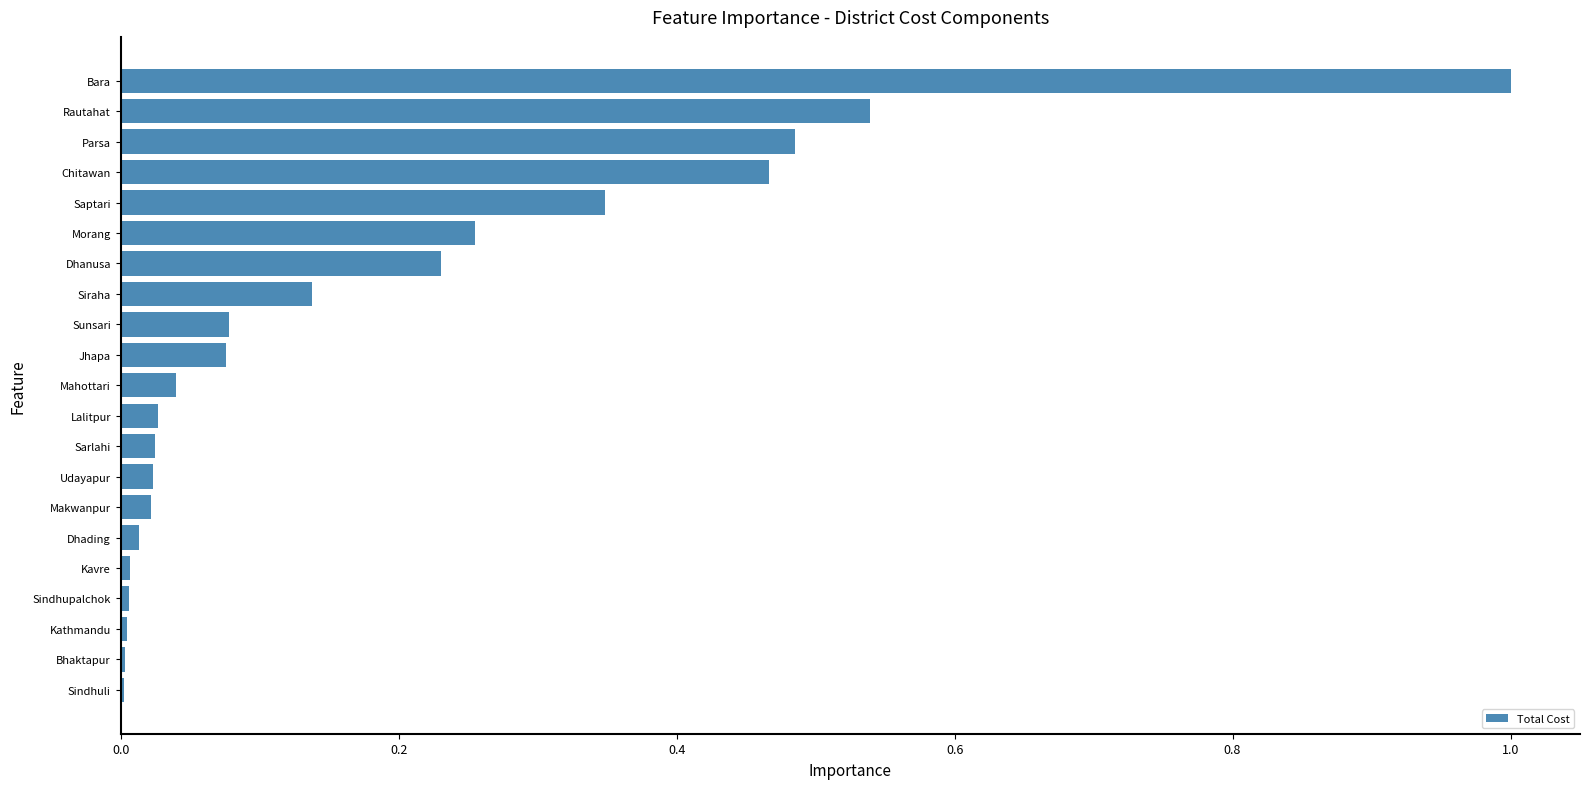

Between Saptari and Jhapa, which is larger?

Saptari